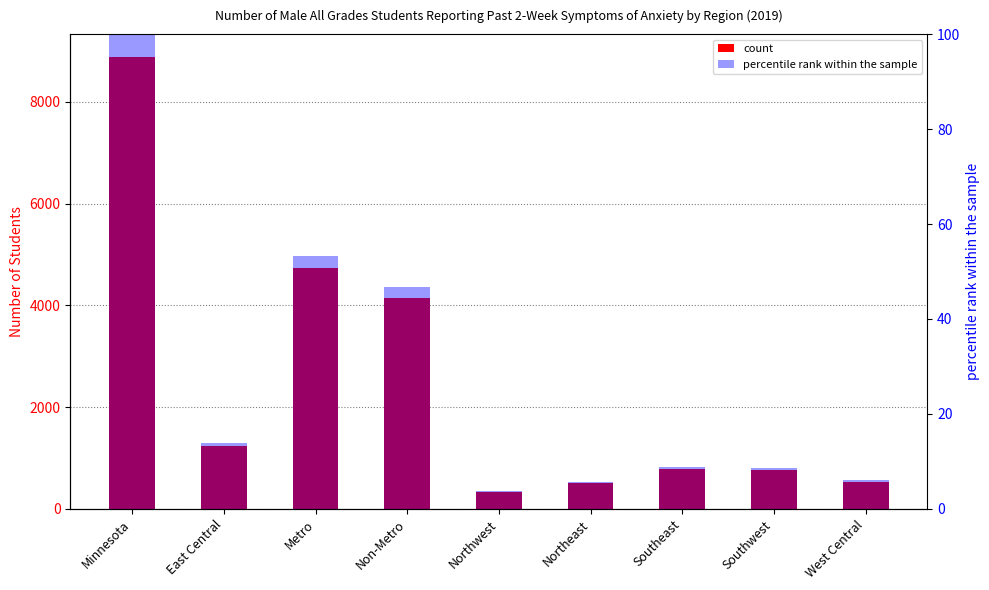

What is the sum of all values?

246.7